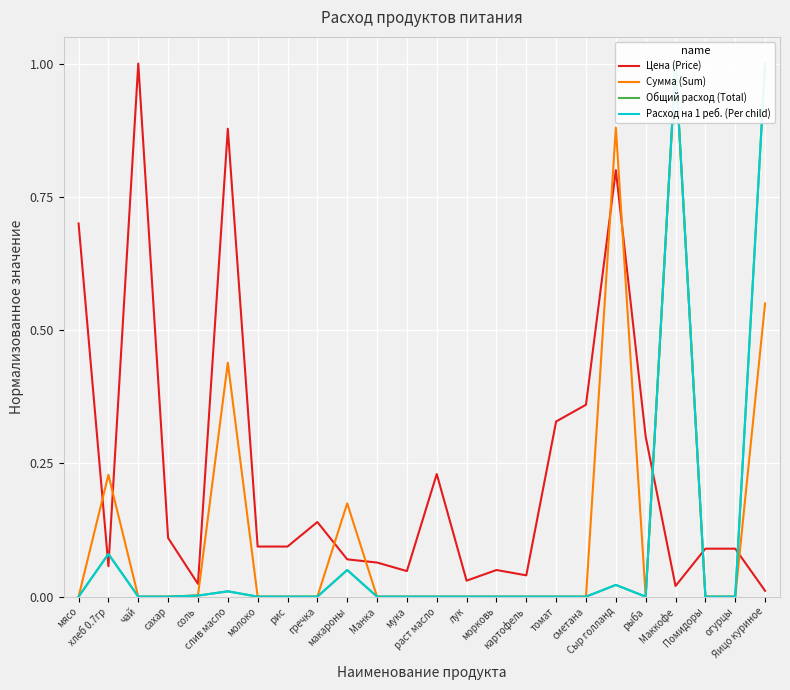

How many times do Расход на 1 реб. (Per child) and Цена (Price) cross each other?

5